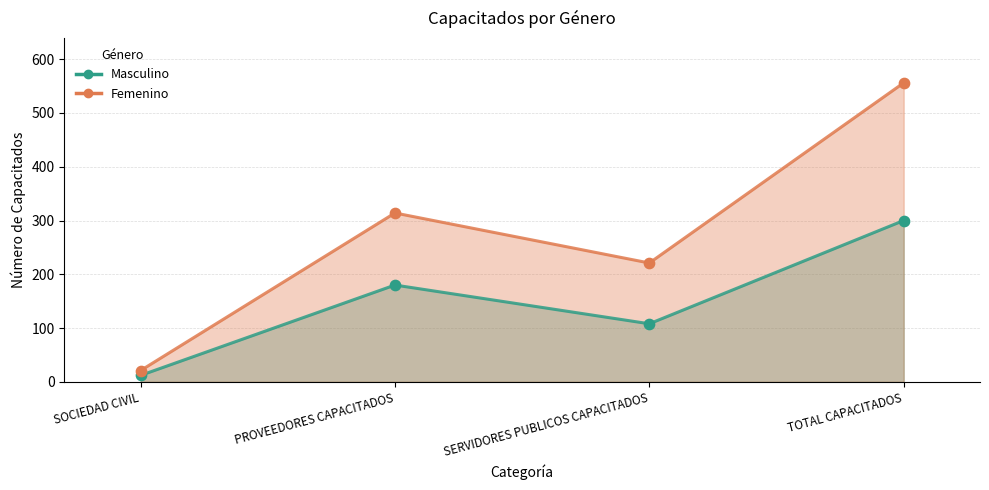

Which series reaches the maximum Y coordinate?

Femenino